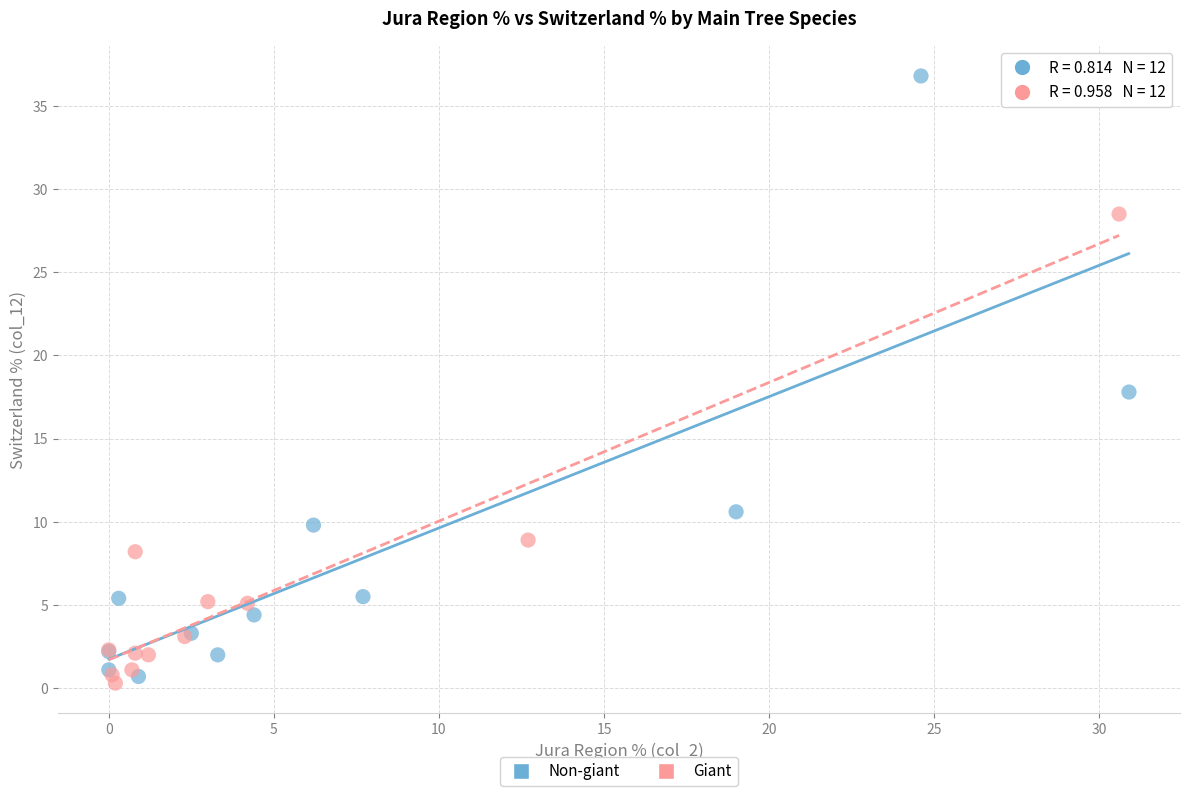

Which series contains the highest Y value?

Non-giant